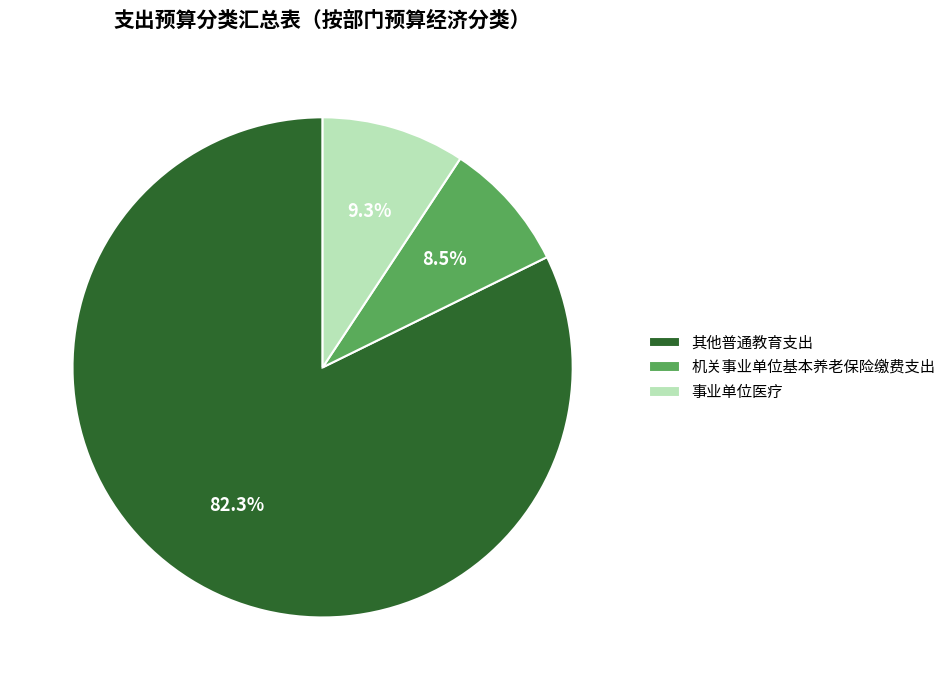

Rank the categories by value from highest to lowest.

其他普通教育支出, 事业单位医疗, 机关事业单位基本养老保险缴费支出